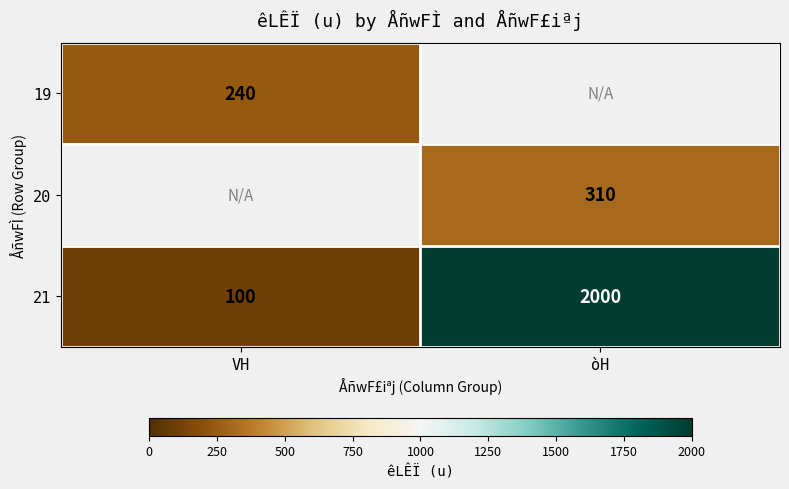

Is the value of 20 at òH greater than the value of 21 at VH?

Yes